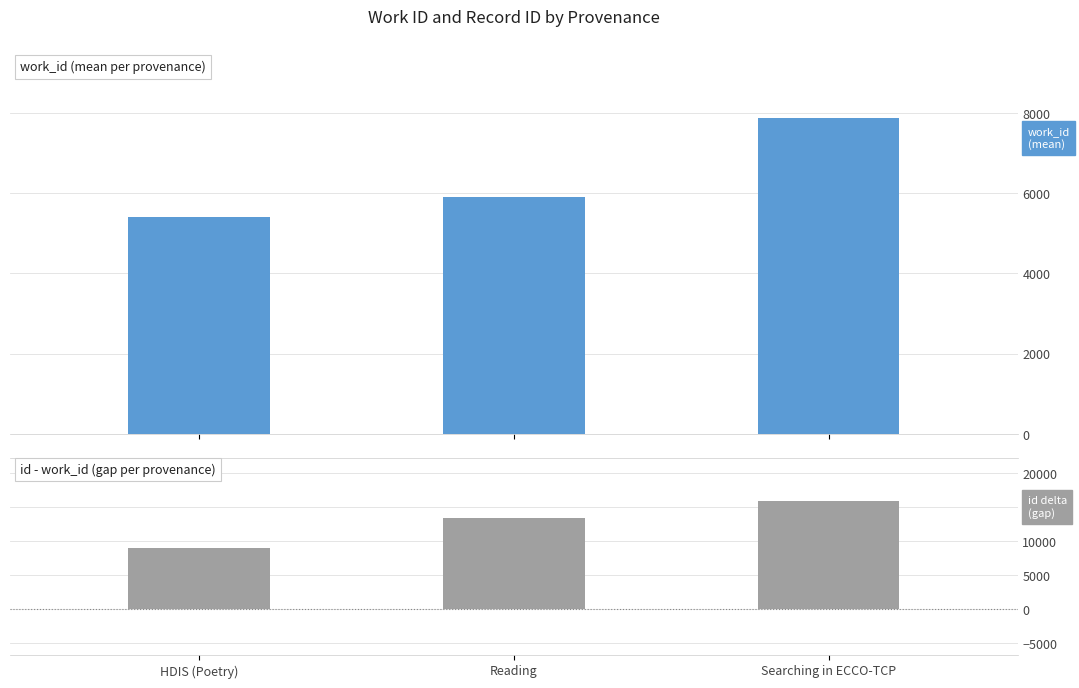

Reading left to right, extract all data points from this chart.

work_id: 5399	5897	7877
id - work_id: 9092	13492	15938